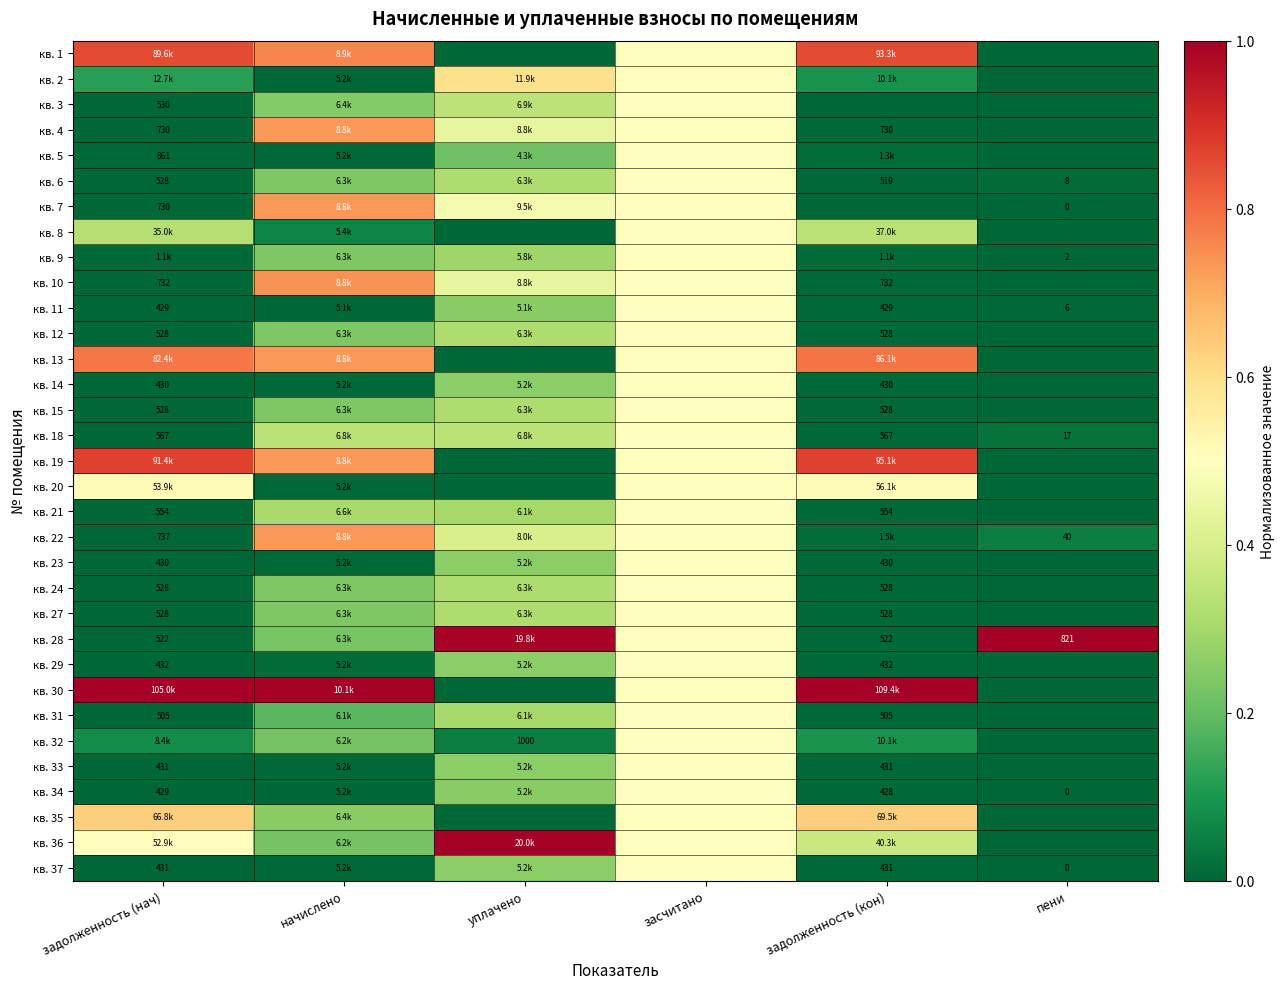

Rank the series by their maximum value, from highest to lowest.

кв. 28, кв. 30, кв. 36, кв. 19, кв. 1, кв. 13, кв. 10, кв. 4, кв. 7, кв. 22, кв. 35, кв. 2, кв. 20, кв. 3, кв. 5, кв. 6, кв. 8, кв. 9, кв. 11, кв. 12, кв. 14, кв. 15, кв. 18, кв. 21, кв. 23, кв. 24, кв. 27, кв. 29, кв. 31, кв. 32, кв. 33, кв. 34, кв. 37